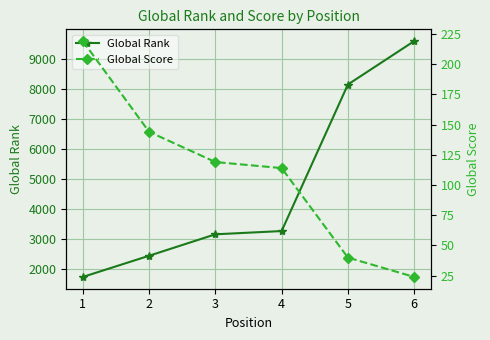

Which category has the highest value in the Global Rank series?

6